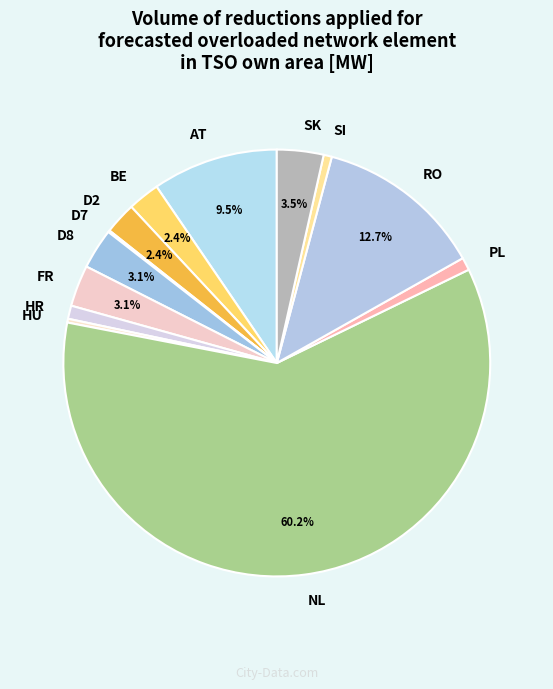

Does SK represent more than half of the total?

No